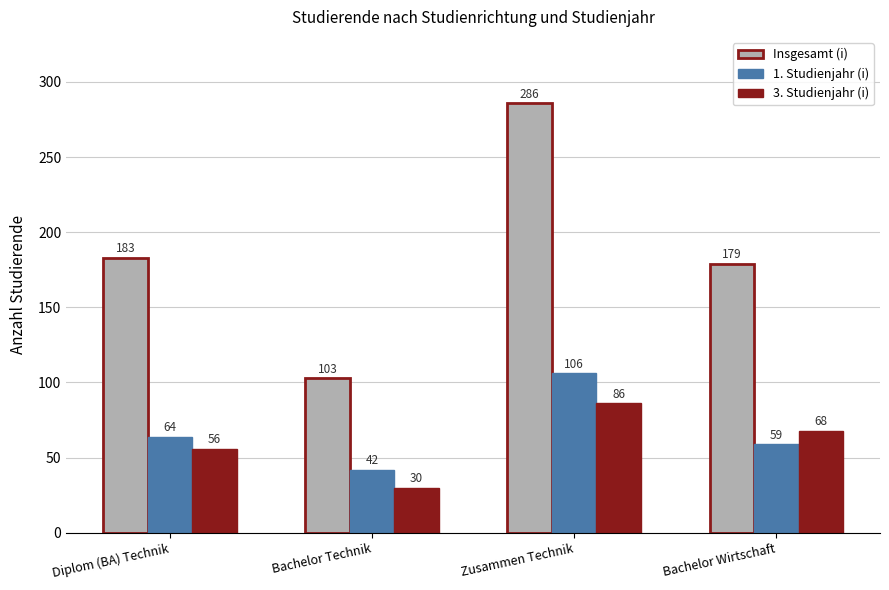

Reading left to right, extract all data points from this chart.

Insgesamt (i): Diplom (BA) Technik=183	Bachelor Technik=103	Zusammen Technik=286	Bachelor Wirtschaft=179
1. Studienjahr (i): Diplom (BA) Technik=64	Bachelor Technik=42	Zusammen Technik=106	Bachelor Wirtschaft=59
3. Studienjahr (i): Diplom (BA) Technik=56	Bachelor Technik=30	Zusammen Technik=86	Bachelor Wirtschaft=68